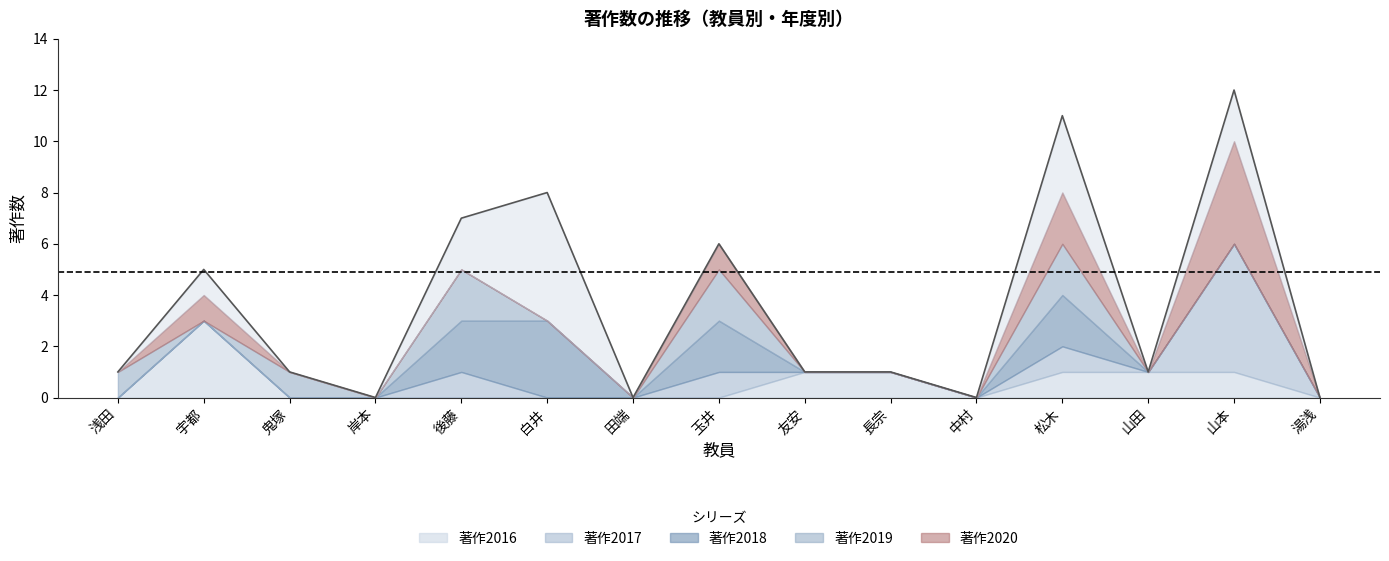

True or false: 著作2017 and 著作2019 cross at least once.

False